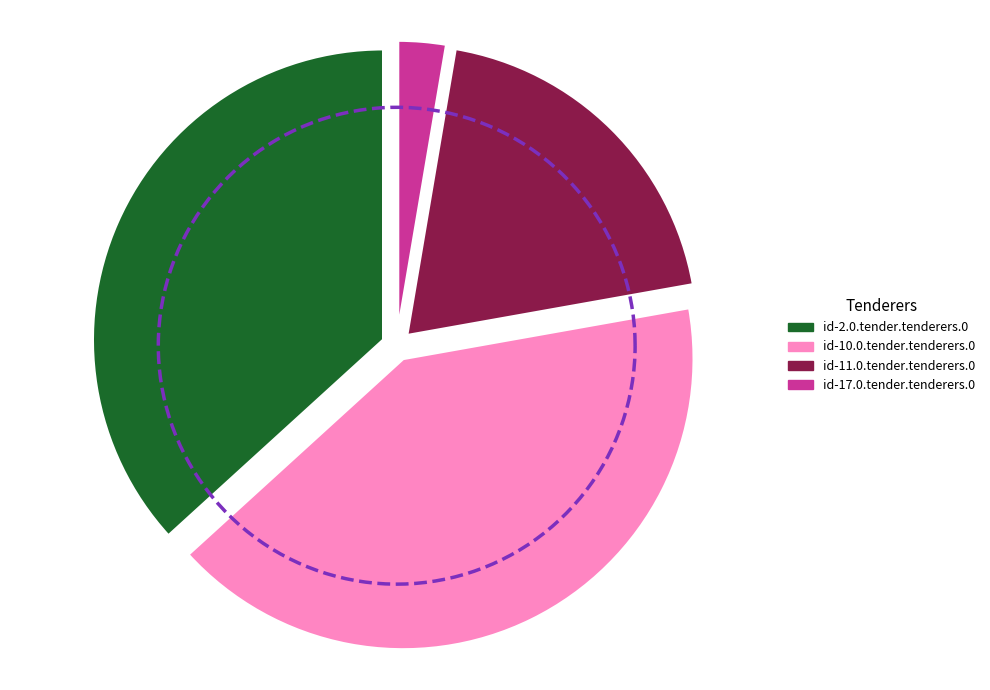

To the nearest percent, what percentage of the pie is id-11.0.tender.tenderers.0?

20%